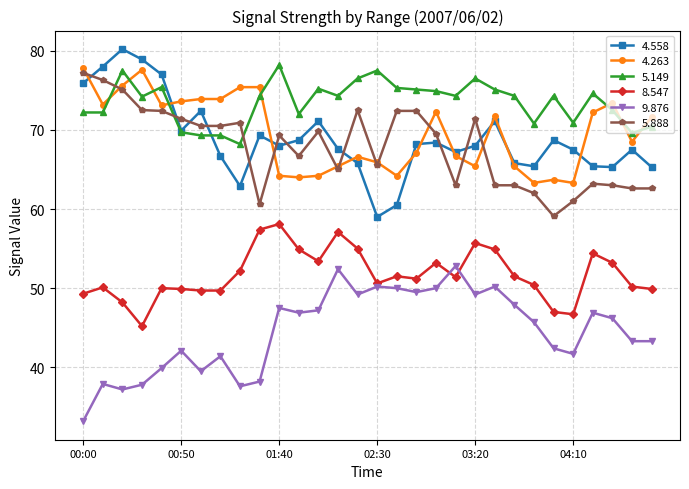

At how many categories does at least one series exceed 38?

30